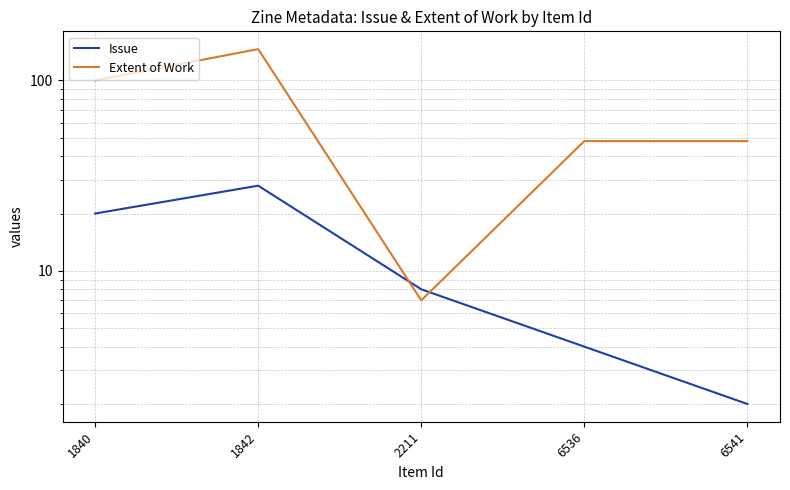

Reading right to left, transcribe all the data shown in this chart.

Issue: 2	4	8	28	20
Extent of Work: 48	48	7	146	100